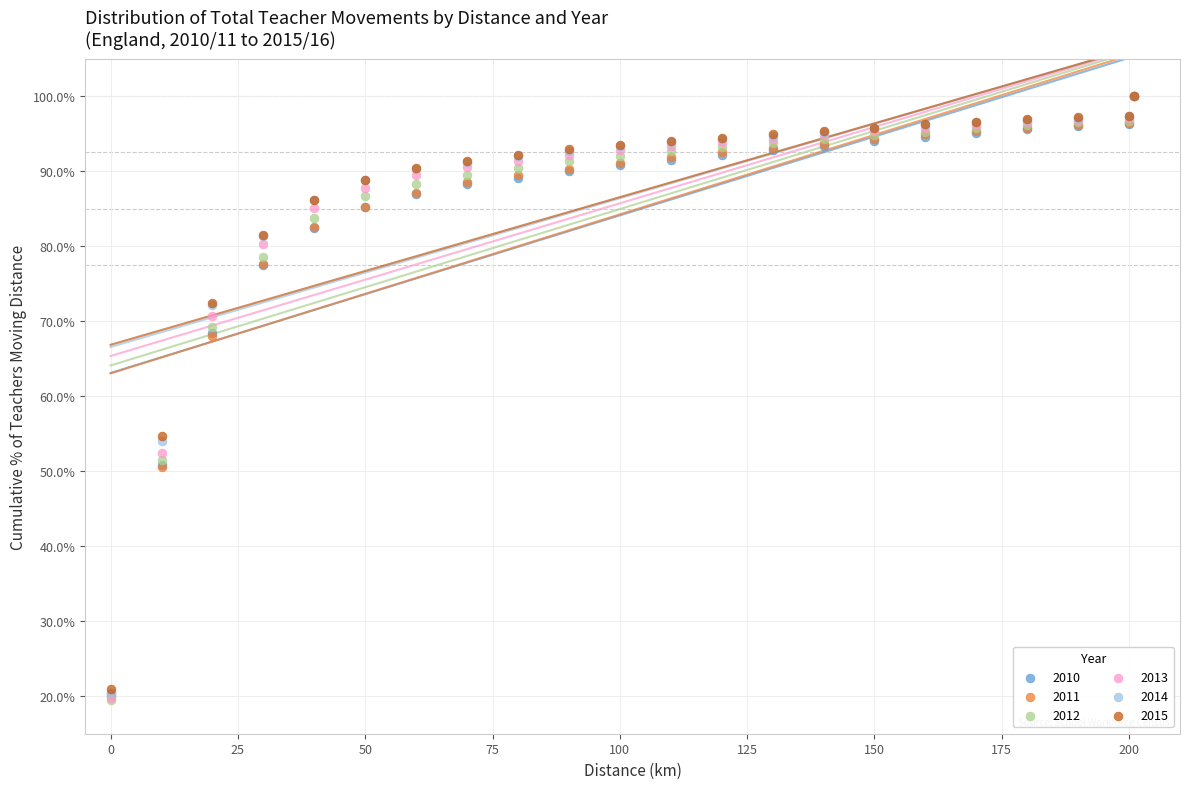

What are all the series names shown in the legend?

2010, 2011, 2012, 2013, 2014, 2015